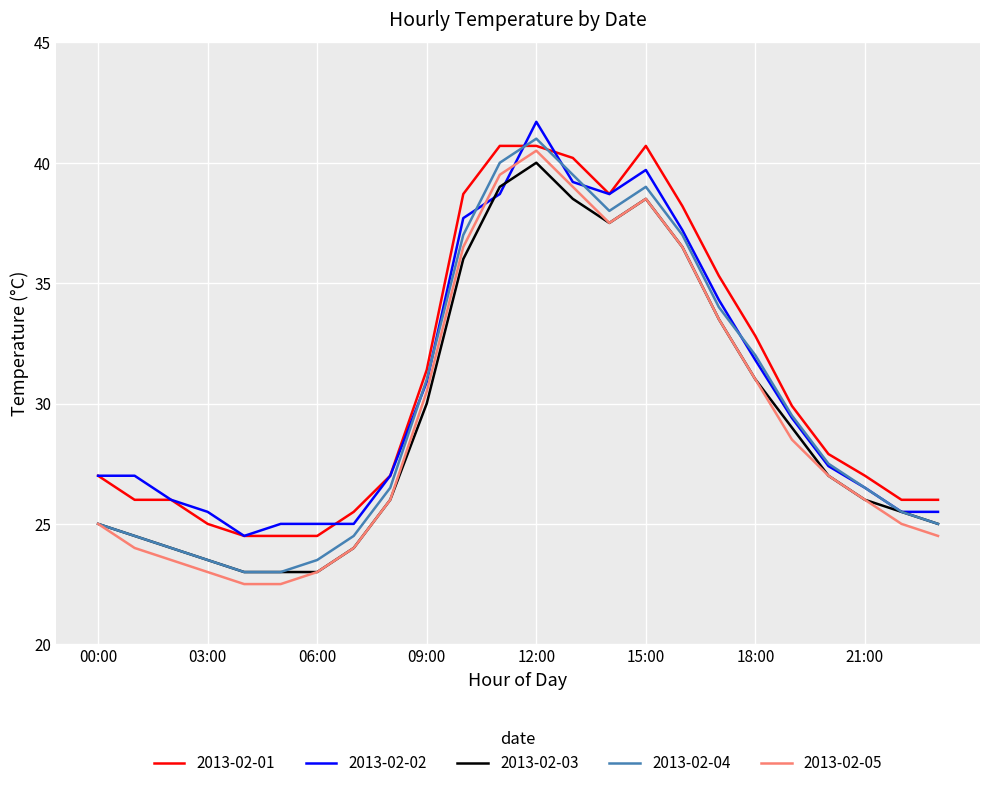

What is the smallest value displayed?

22.5